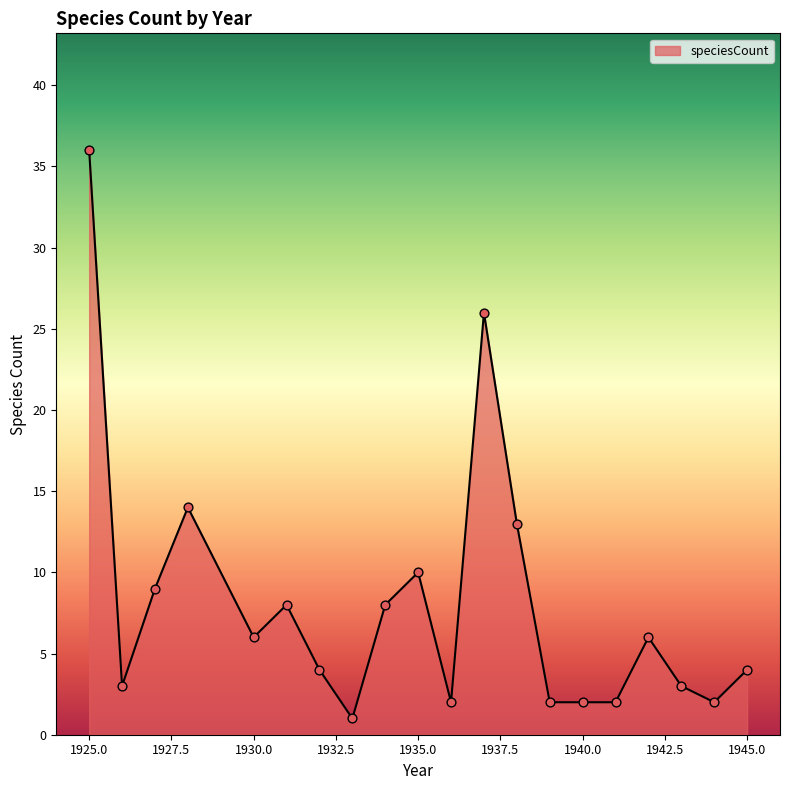

What is the greatest value displayed?

36